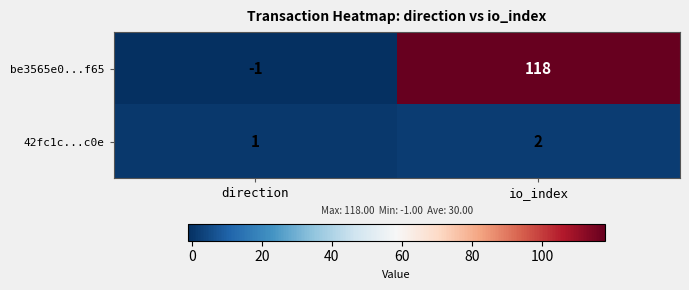

At which category does the chart reach its peak across all series?

io_index